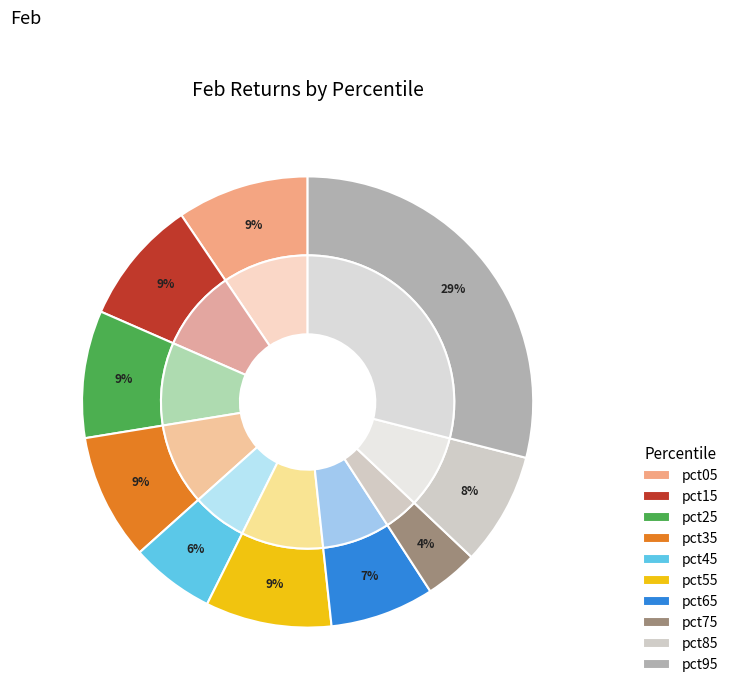

To the nearest percent, what percentage of the pie is pct55?

9%